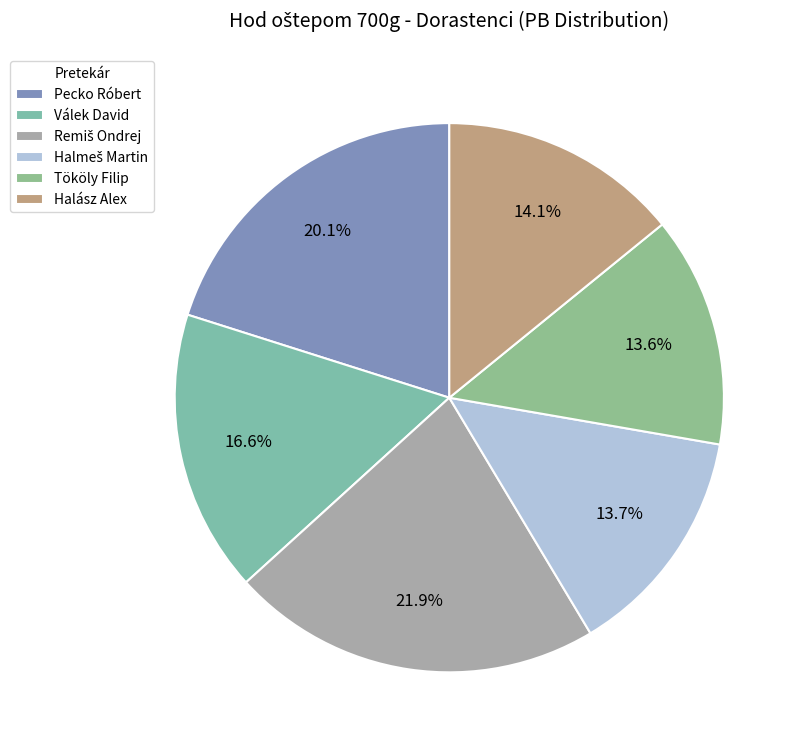

How many segments does this pie chart have?

6